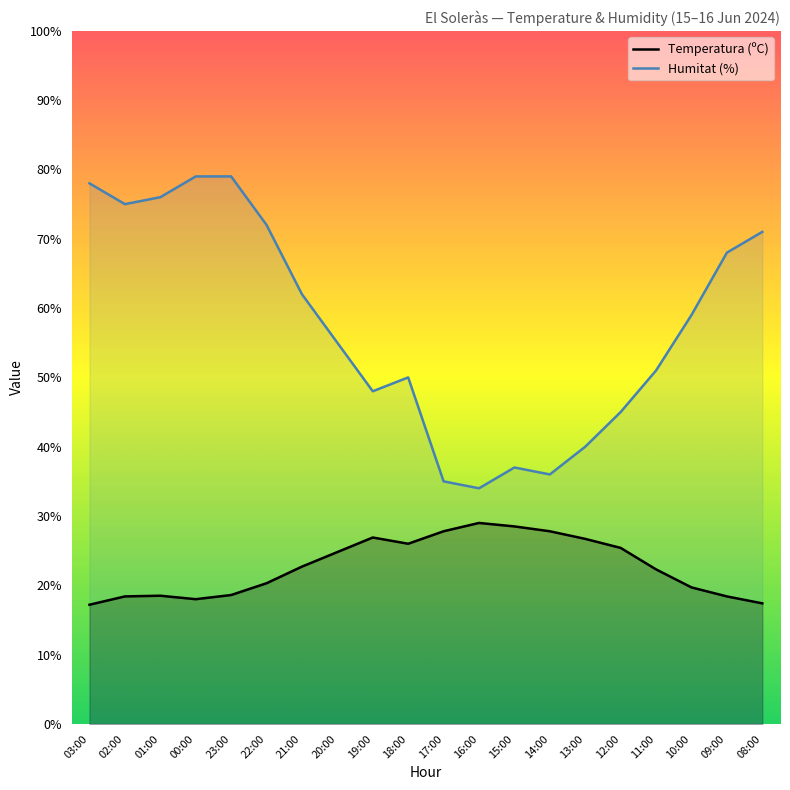

What position from the left is 01:00?

3